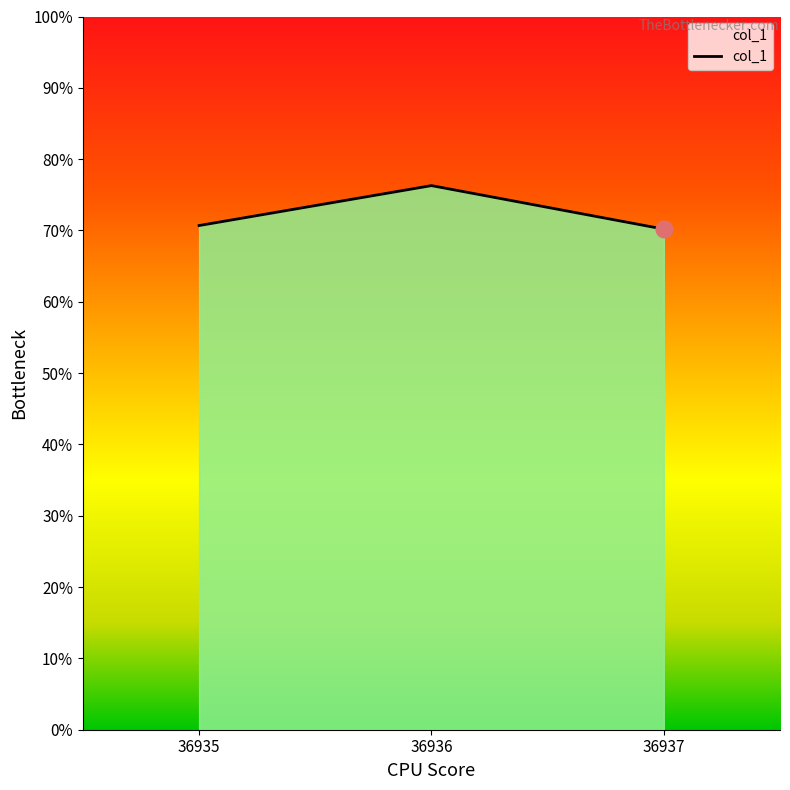

Is this an area chart (filled region under the line)?

Yes